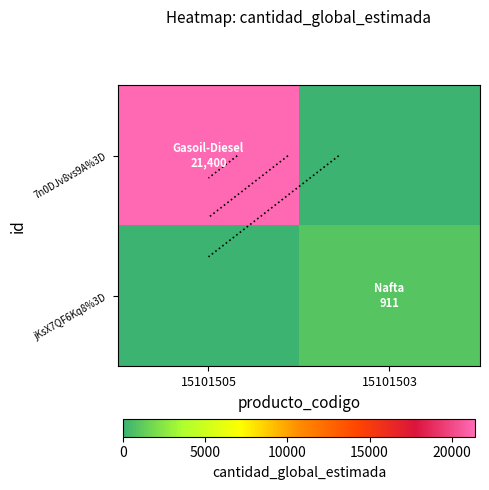

How many data points in 7n0DJv8vs9A%3D are less than 21400?

1